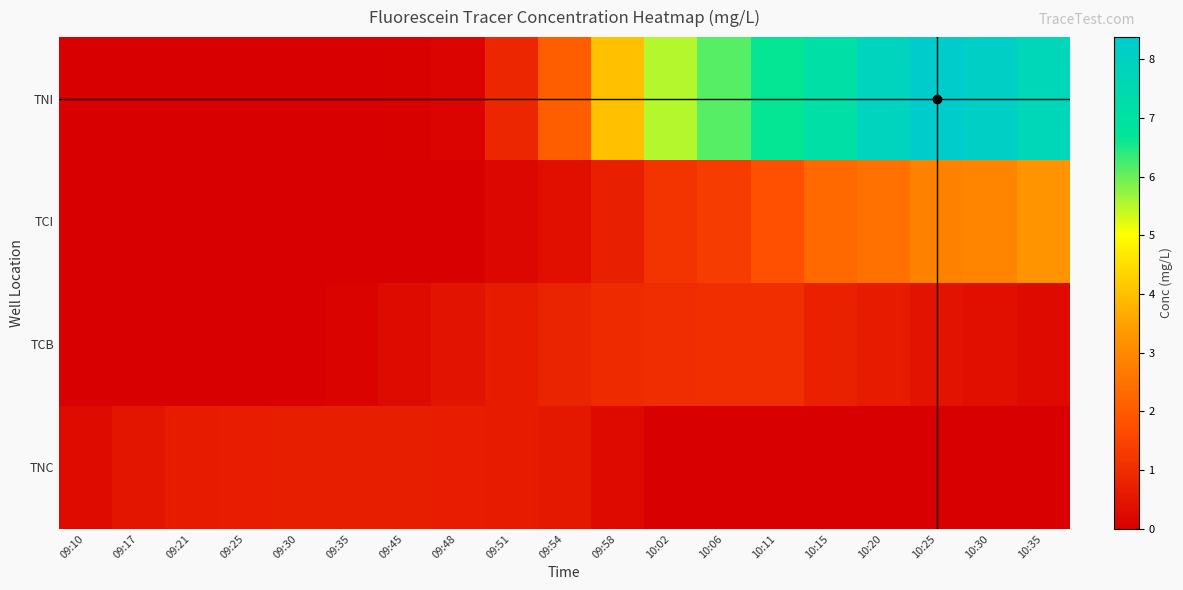

Reading left to right, list all the values displayed in this chart.

TNI: 09:10=0.0	09:17=0.0	09:21=0.0	09:25=0.0	09:30=0.0	09:35=0.0	09:45=0.0	09:48=0.1	09:51=0.9	09:54=2.1	09:58=4.0	10:02=5.5	10:06=6.2	10:11=6.6	10:15=7.1	10:20=7.9	10:25=8.4	10:30=8.1	10:35=7.7
TCI: 09:10=0.0	09:17=0.0	09:21=0.0	09:25=0.0	09:30=0.0	09:35=0.0	09:45=0.0	09:48=0.0	09:51=0.2	09:54=0.3	09:58=0.7	10:02=1.2	10:06=1.3	10:11=1.7	10:15=2.3	10:20=2.5	10:25=2.8	10:30=2.9	10:35=3.3
TCB: 09:10=0.0	09:17=0.0	09:21=0.0	09:25=0.0	09:30=0.0	09:35=0.1	09:45=0.3	09:48=0.4	09:51=0.6	09:54=0.8	09:58=0.9	10:02=1.0	10:06=1.0	10:11=1.0	10:15=0.8	10:20=0.6	10:25=0.4	10:30=0.4	10:35=0.3
TNC: 09:10=0.3	09:17=0.5	09:21=0.6	09:25=0.6	09:30=0.7	09:35=0.7	09:45=0.7	09:48=0.6	09:51=0.6	09:54=0.5	09:58=0.2	10:02=0.0	10:06=0.0	10:11=0.0	10:15=0.0	10:20=0.0	10:25=0.0	10:30=0.0	10:35=0.0